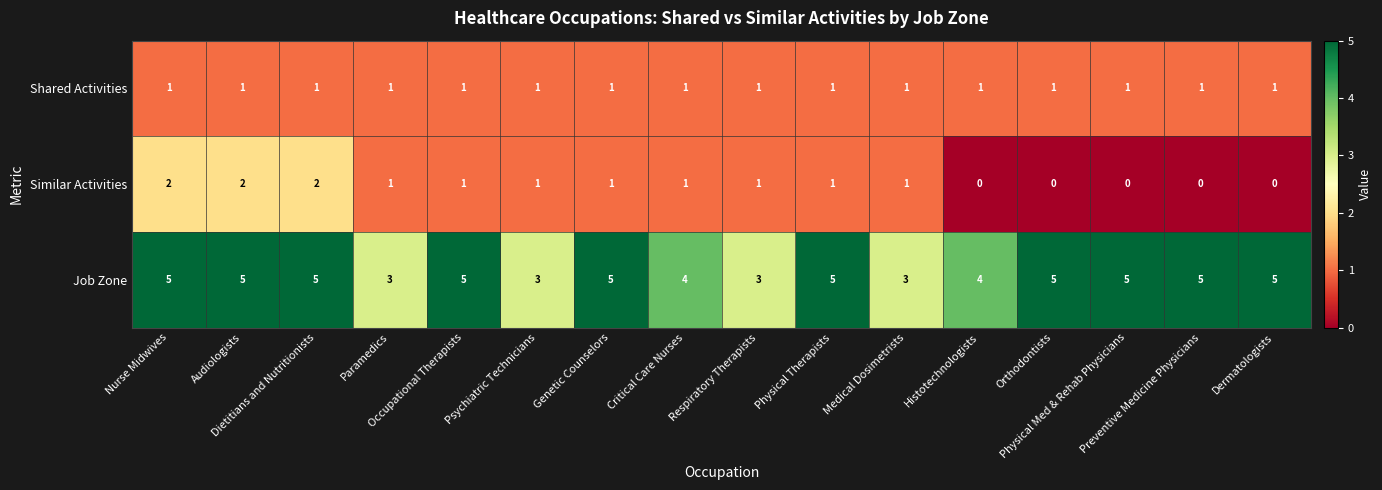

What is the sum of all Shared Activities values?

16